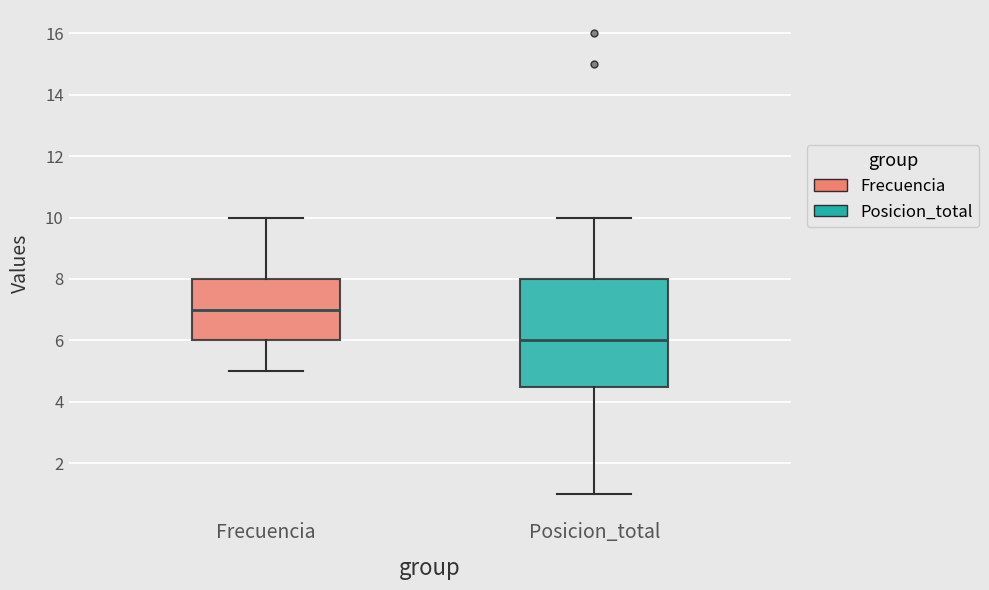

Which box's median line is the highest?

Frecuencia